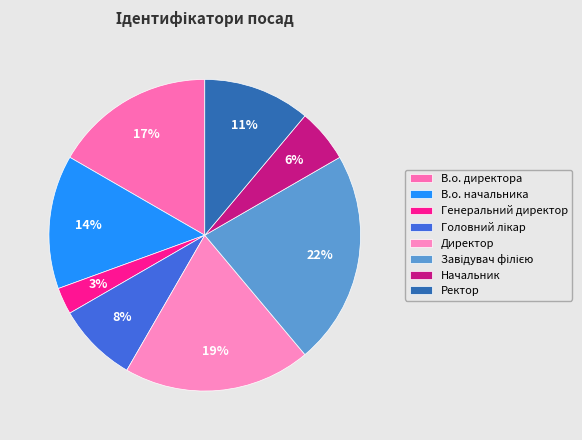

To the nearest percent, what is the average slice percentage?

12%